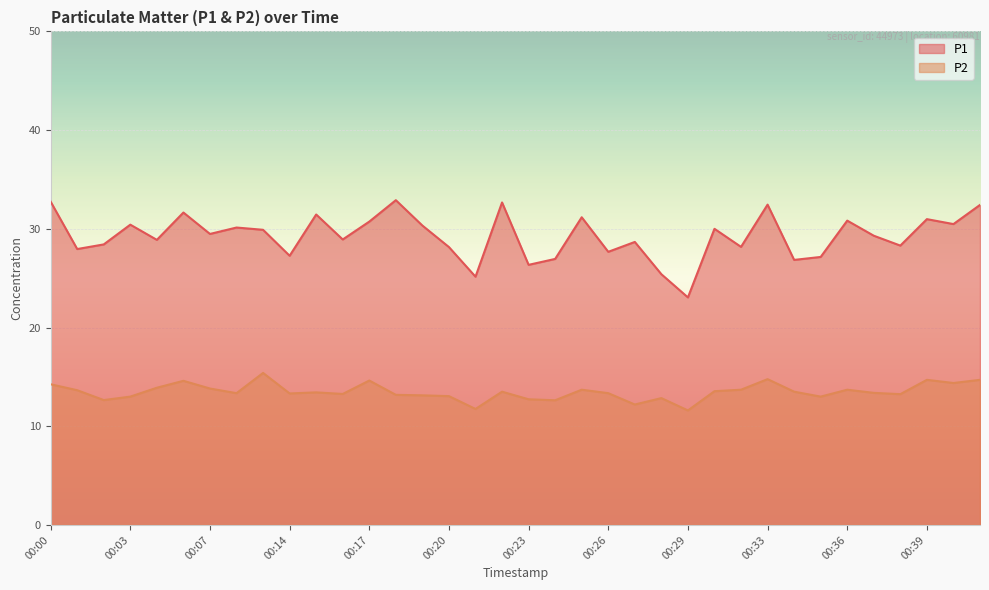

True or false: P1 and P2 cross at least once.

False